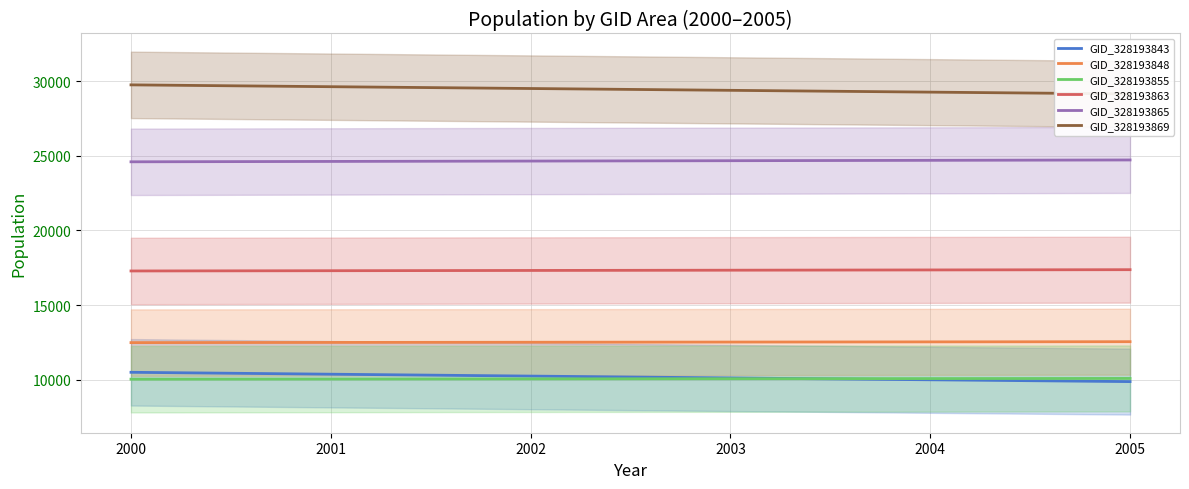

At 2004, list the series in order from largest to smallest.

GID_328193869, GID_328193865, GID_328193863, GID_328193848, GID_328193855, GID_328193843